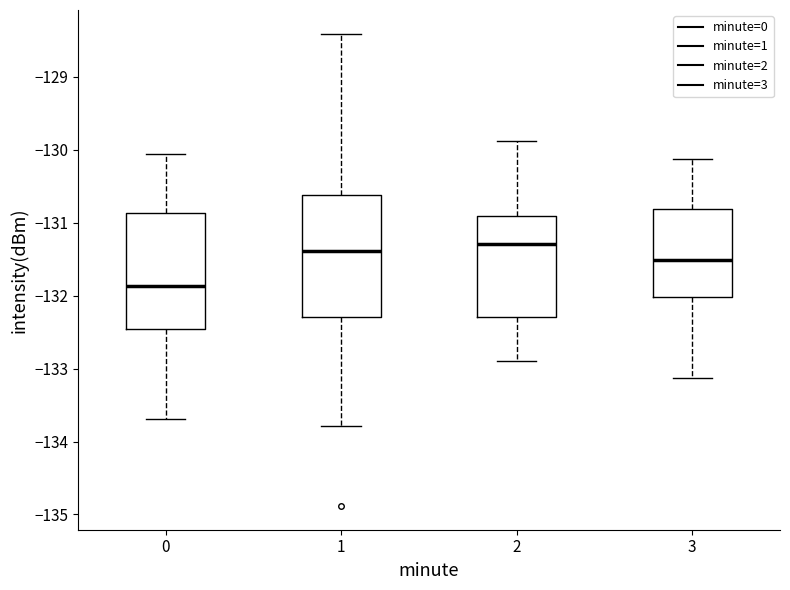

Where does the upper whisker of the box at x = 0 end on the y-axis? The values are not printed on the chart, so give them approximately, as read against the axis.

-130.1